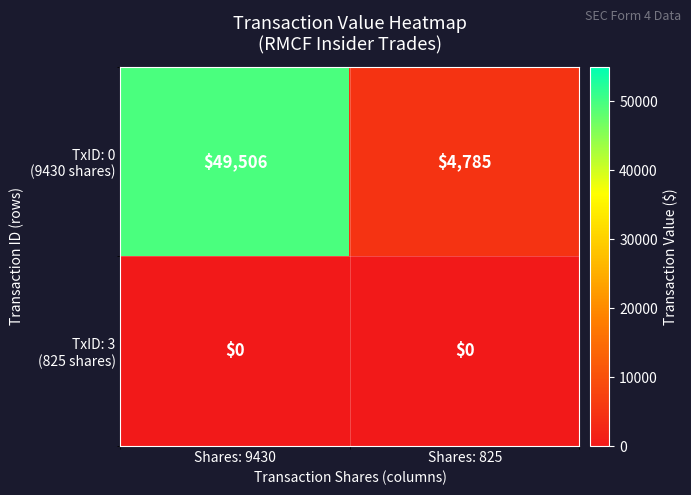

Count the number of data series in this chart.

2